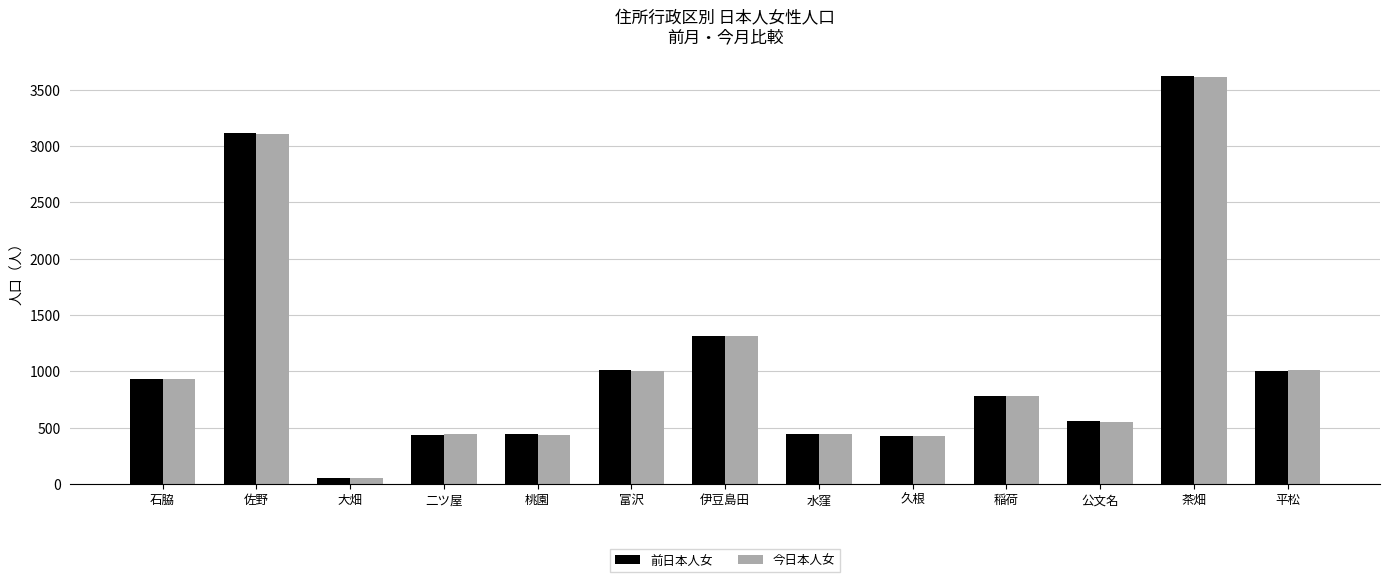

At which label does 今日本人女 reach its minimum?

大畑